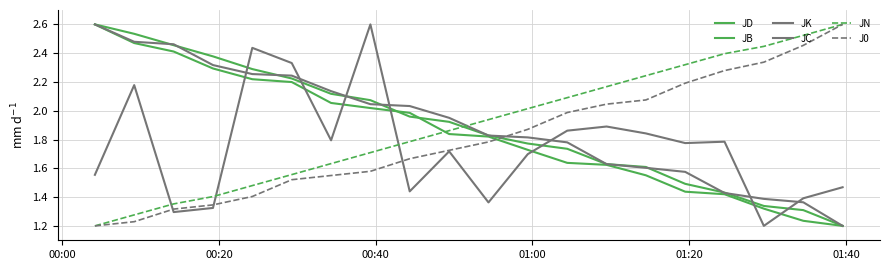

Does the chart display data point markers on the line(s)?

No